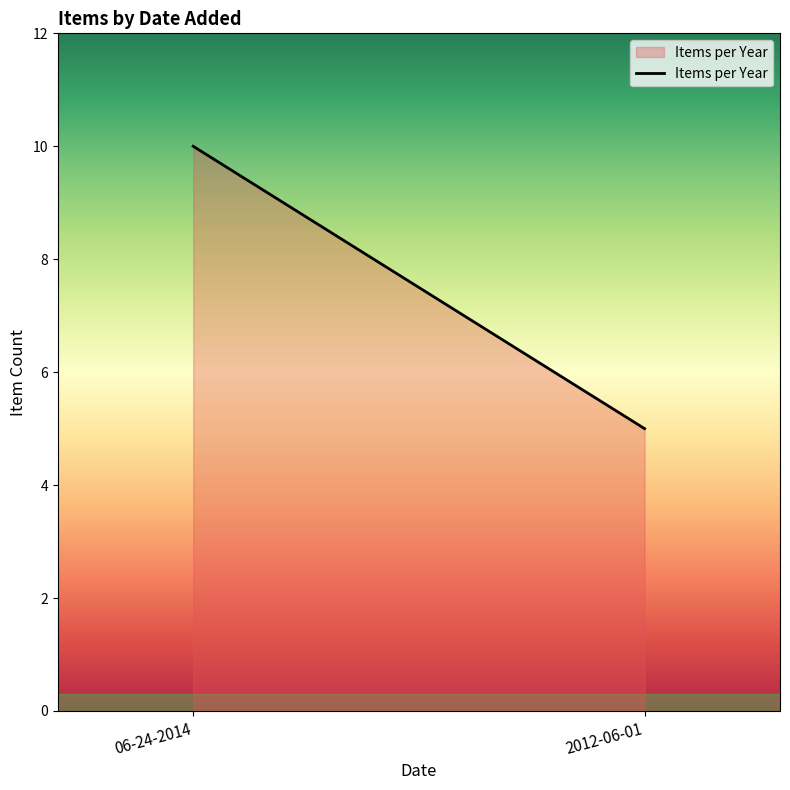

What position from the right is 06-24-2014?

2